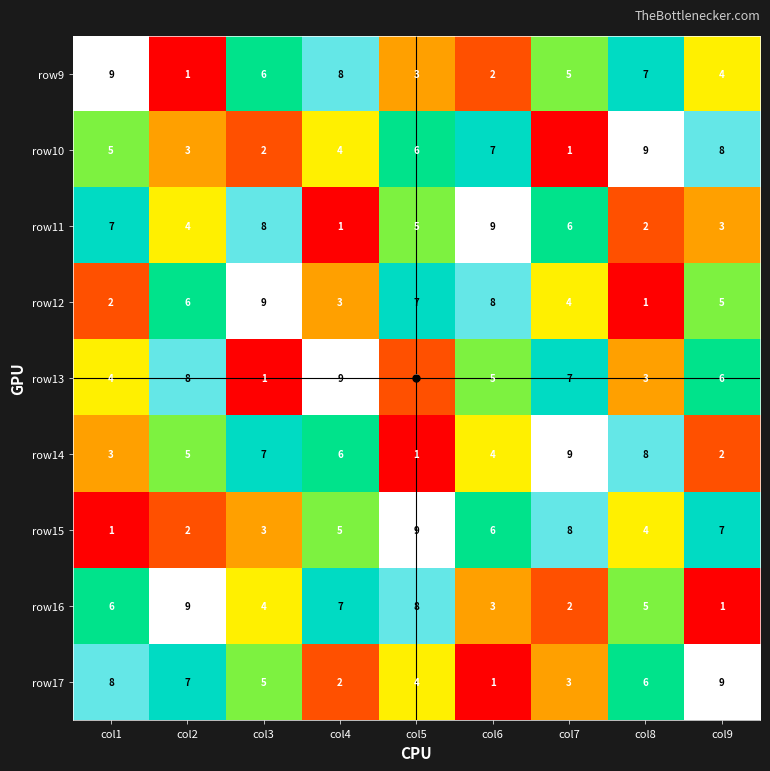

Rank the series at col6 from lowest to highest value.

row17, row9, row16, row14, row13, row15, row10, row12, row11